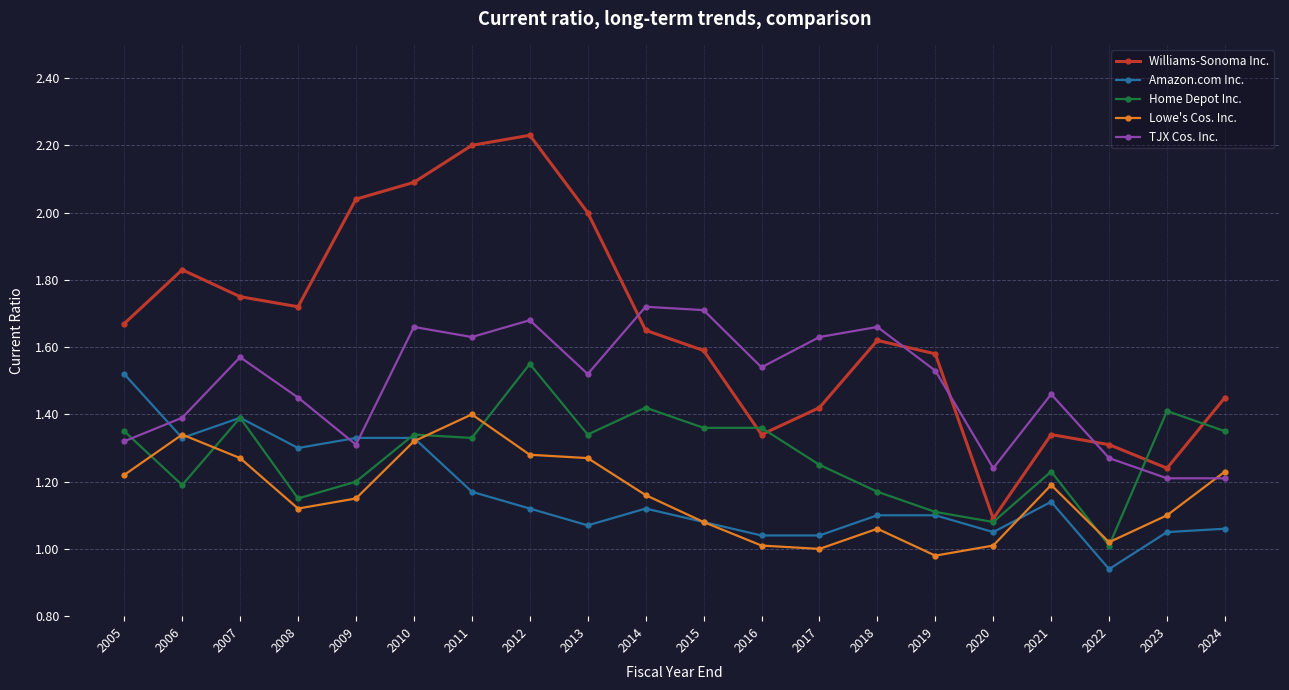

What is the difference between the TJX Cos. Inc. values at 2015 and 2007?

0.1